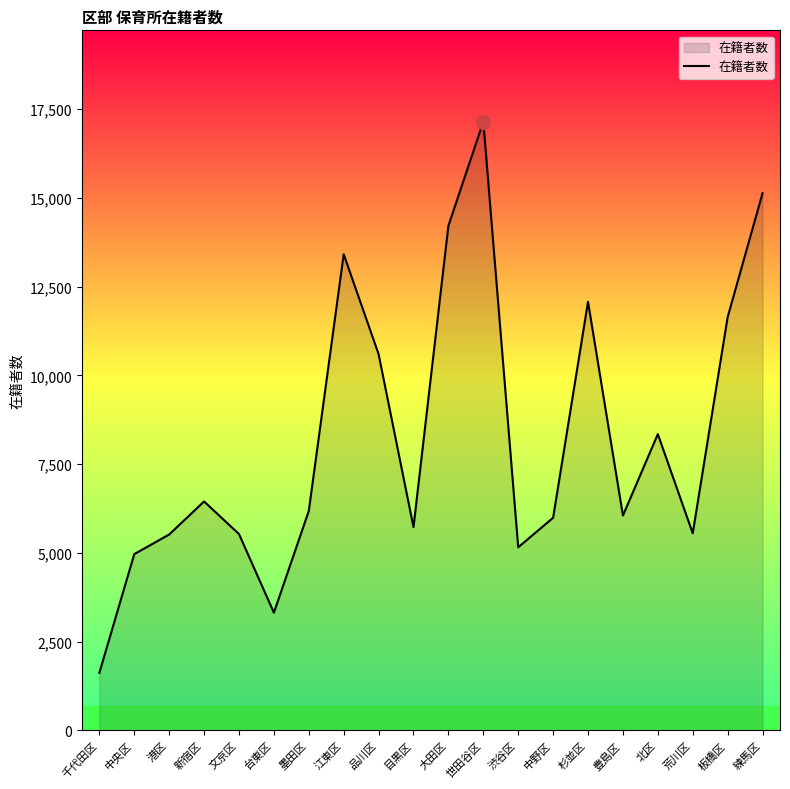

Between 品川区 and 港区, which is larger?

品川区